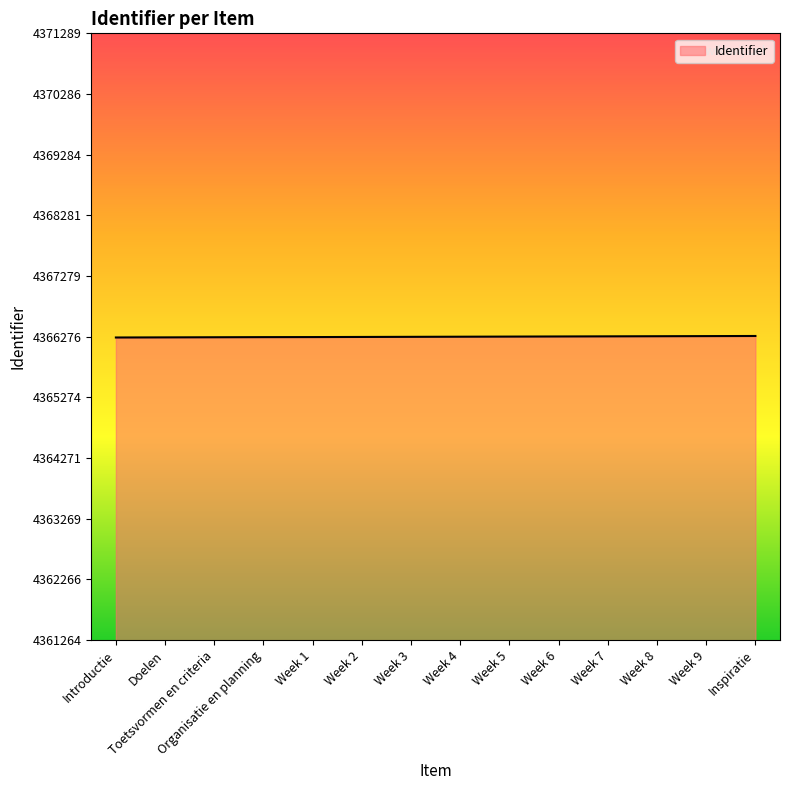

The value at Week 3 is 7802357. True or false?

False